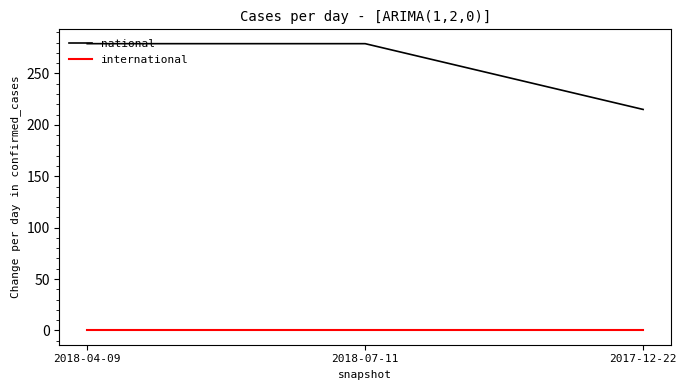

Does the chart display data point markers on the line(s)?

No